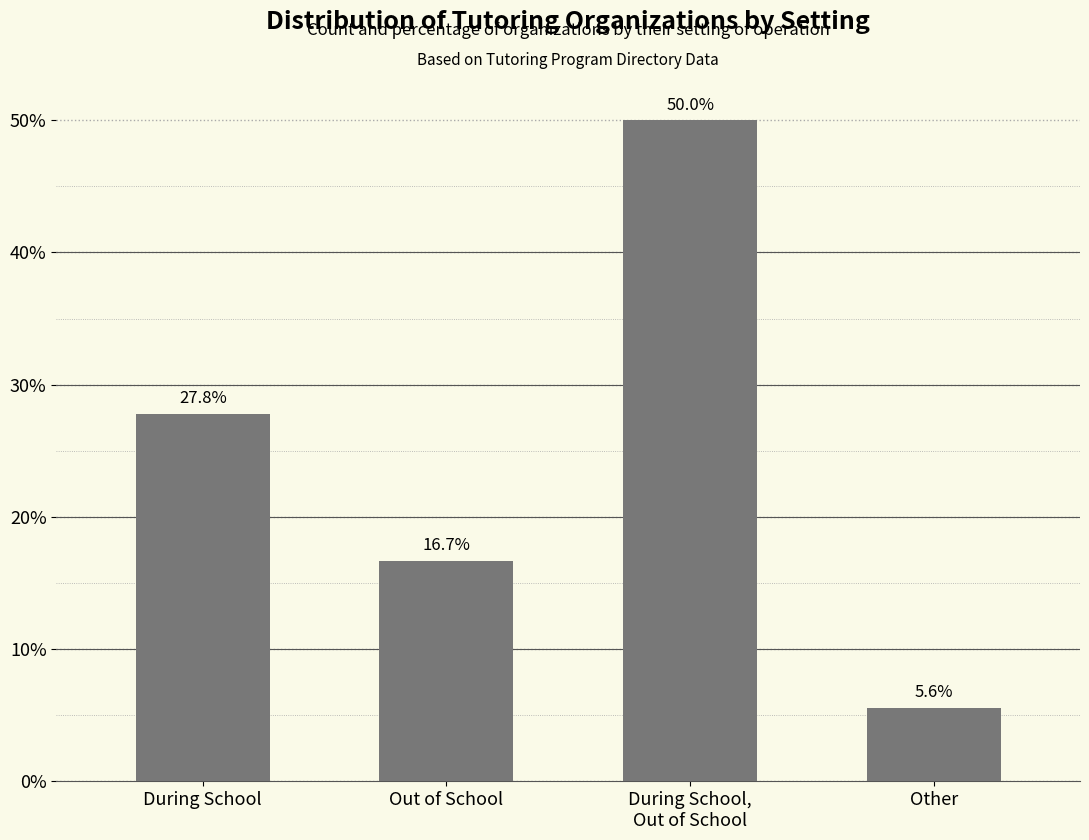

Rank the categories by value from highest to lowest.

During School,
Out of School, During School, Out of School, Other